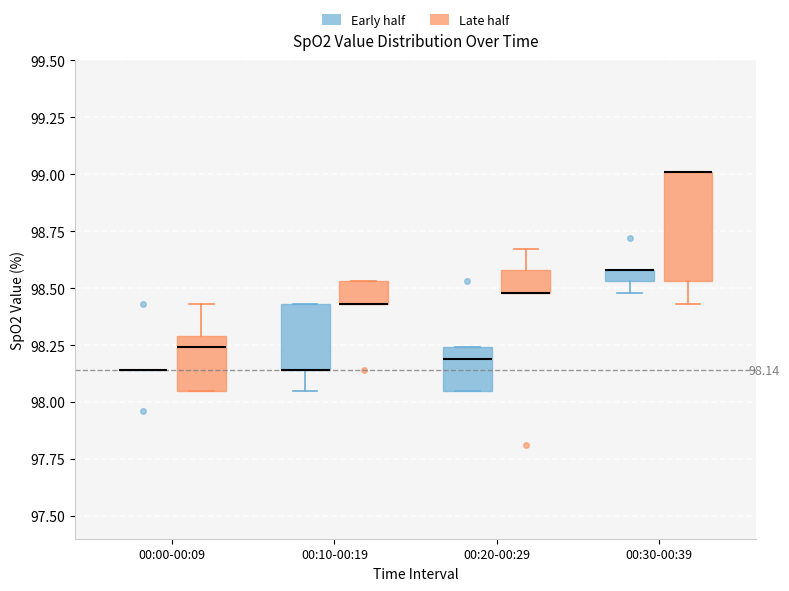

Comparing the boxes themselves (not the whiskers), which one is the tallest?

00:30-00:39 (Late half)